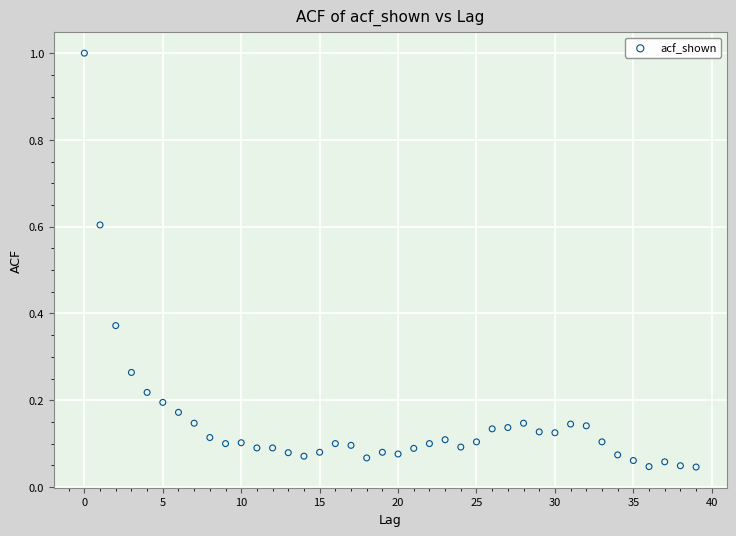

What is the range of Y values (max minus min)?

1.0